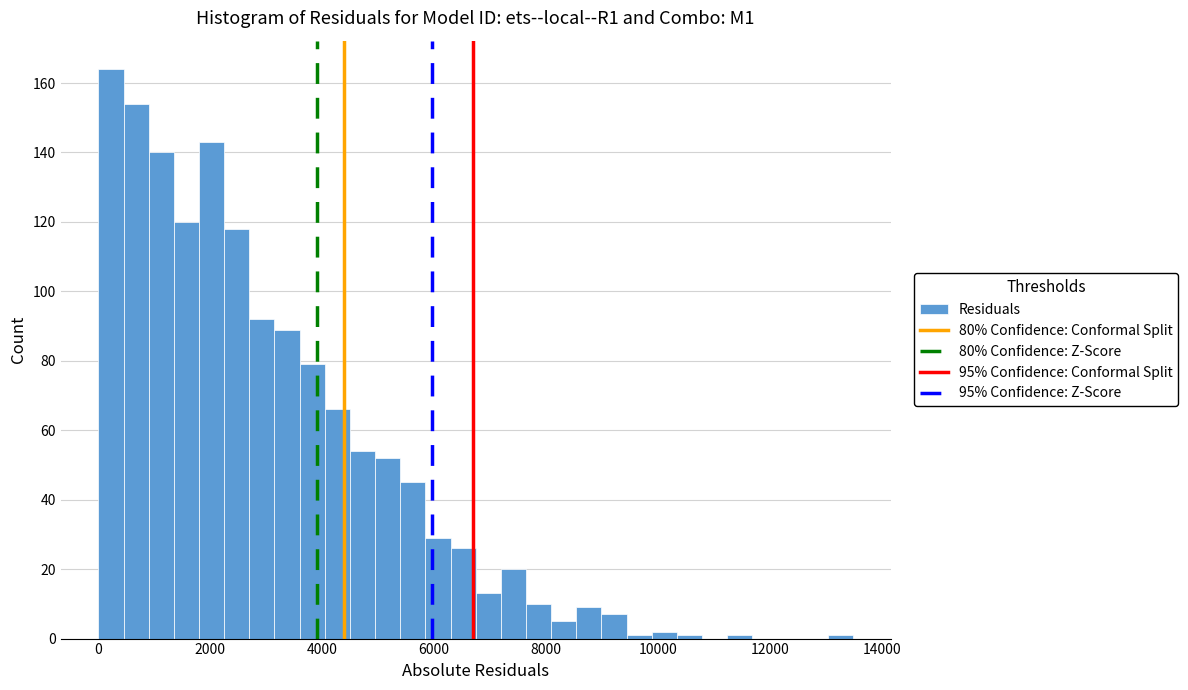

Read against the x-axis, roughly where is the centre of the tallest bar?

200